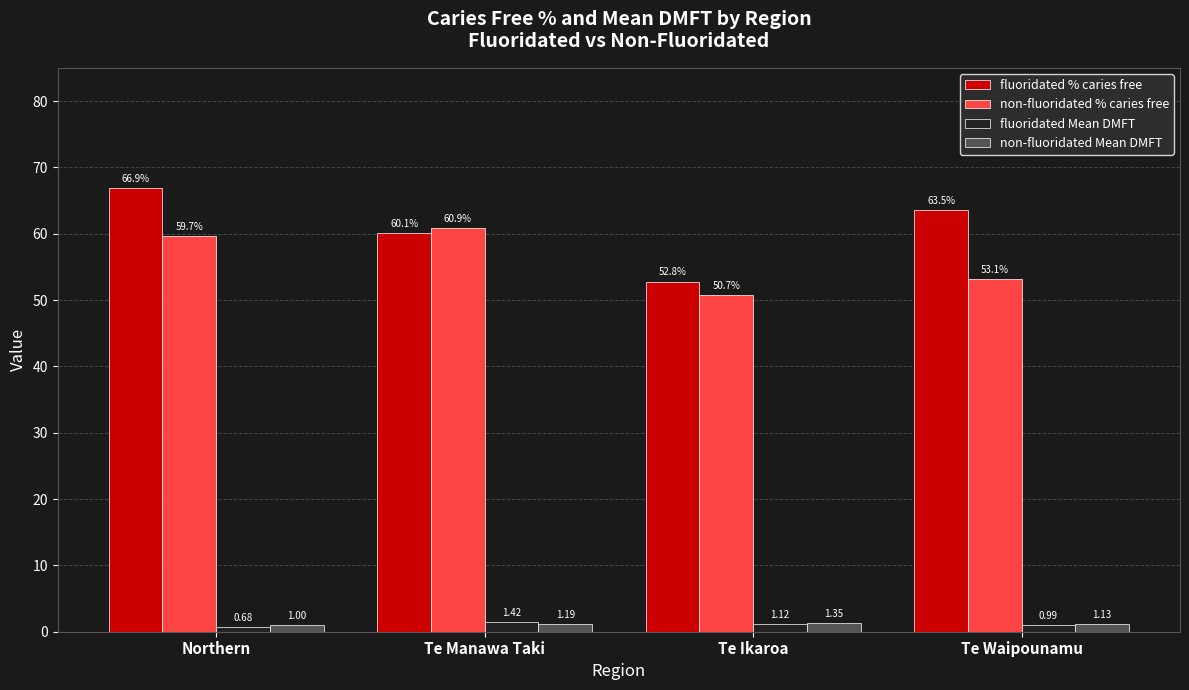

List the series in order of their peak value, highest first.

fluoridated % caries free, non-fluoridated % caries free, fluoridated Mean DMFT, non-fluoridated Mean DMFT